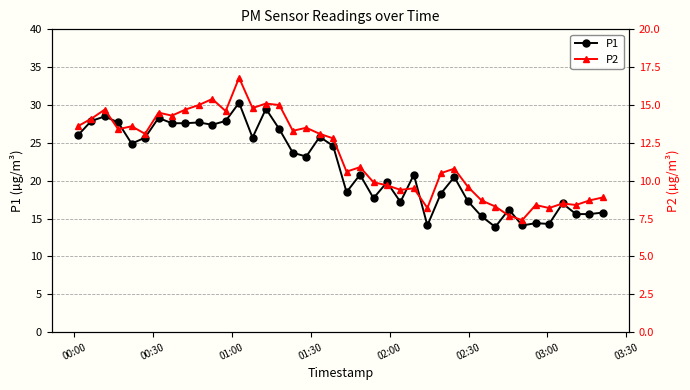

True or false: P2 and P1 intersect in this chart.

False